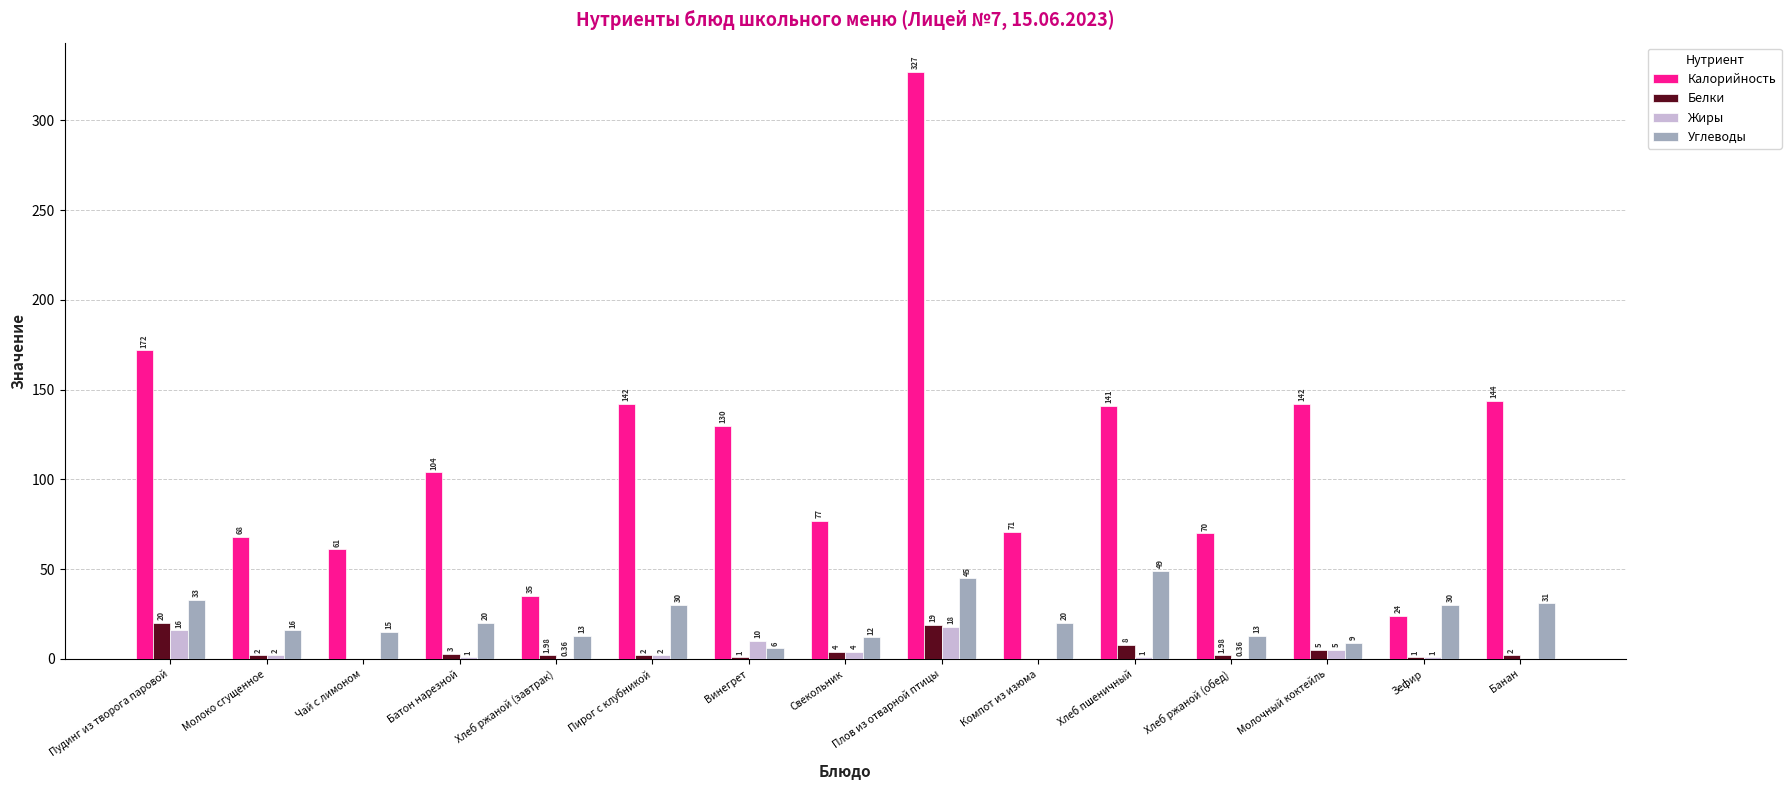

What is the sum of all Белки values?

71.0